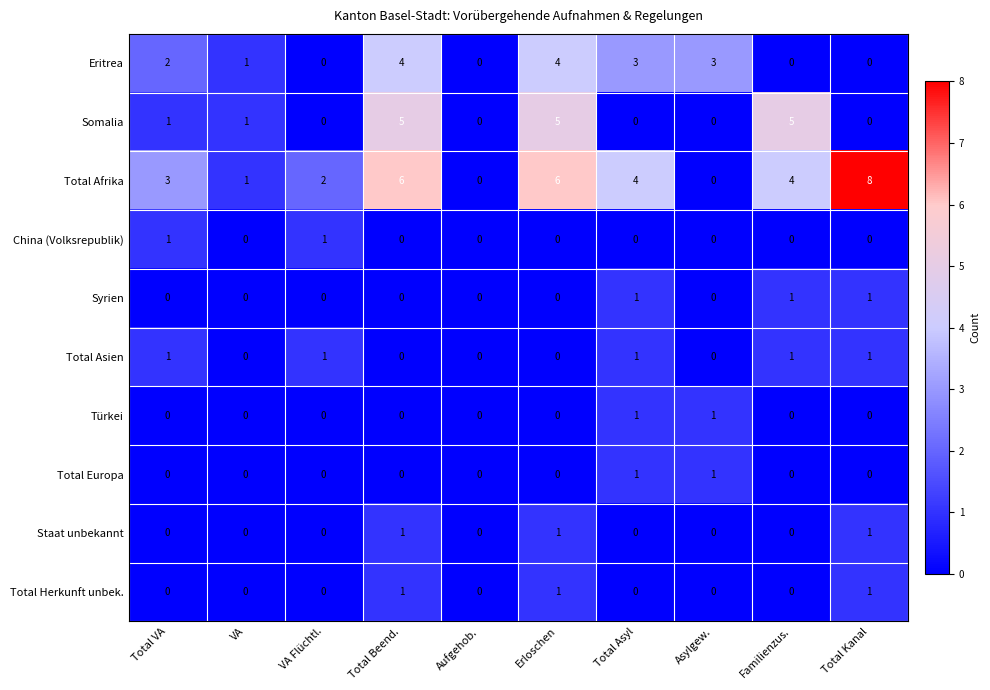

What is the spread (max minus min) of values at Total Asyl?

4